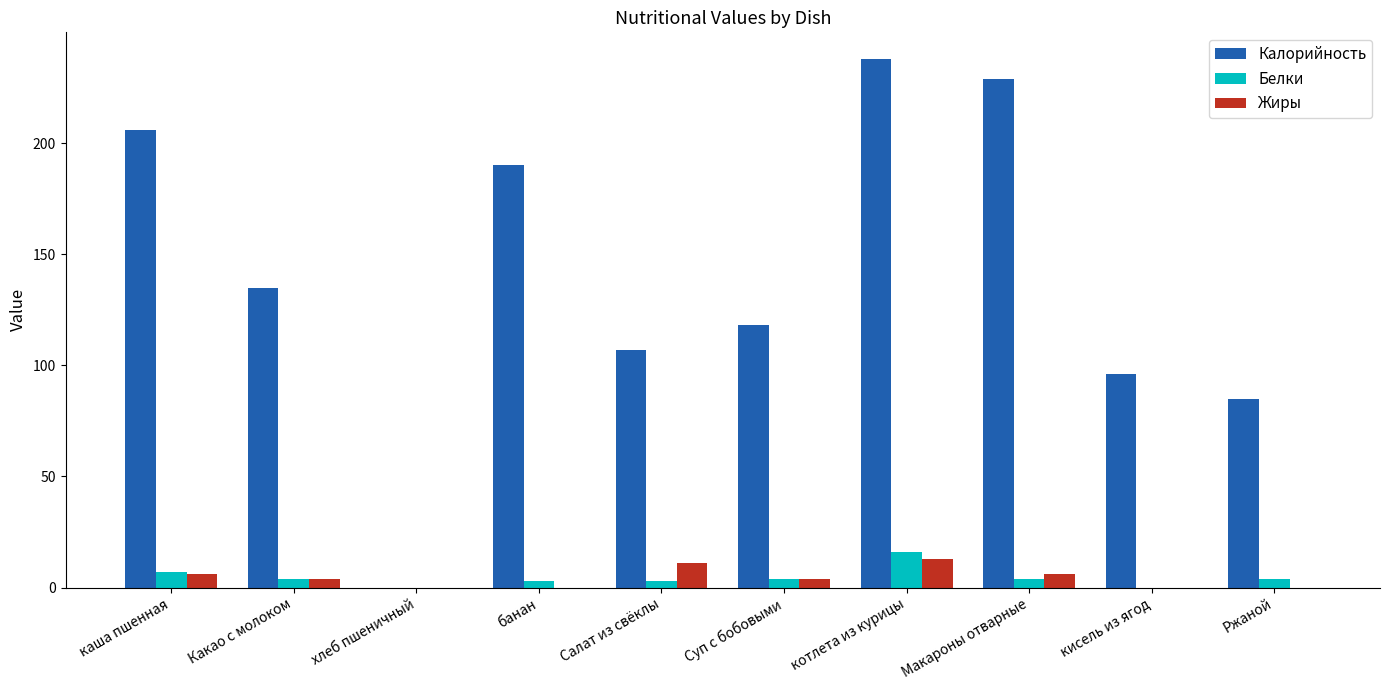

Which series has the widest spread of values?

Калорийность